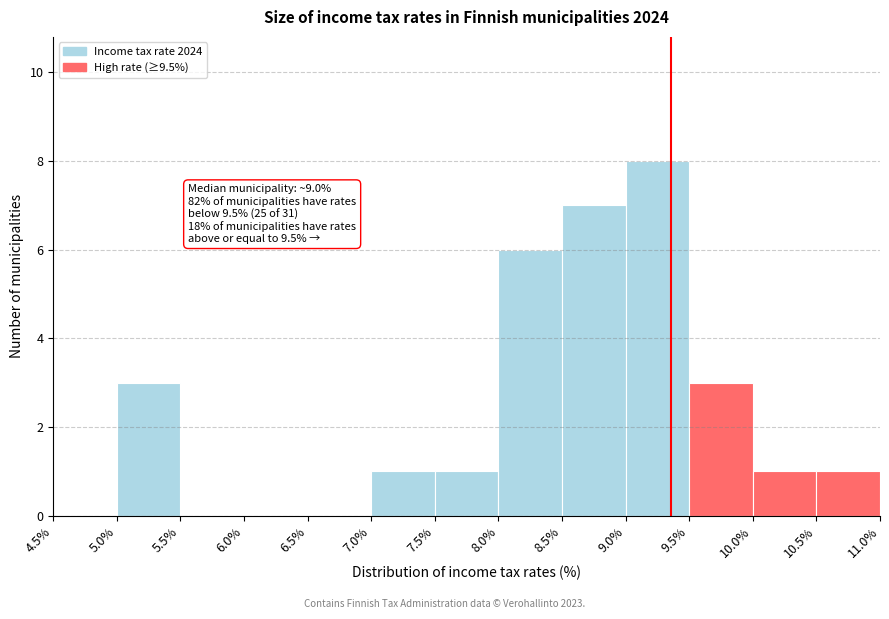

Which range on the x-axis has the tallest bar?

9.0% to 9.5%